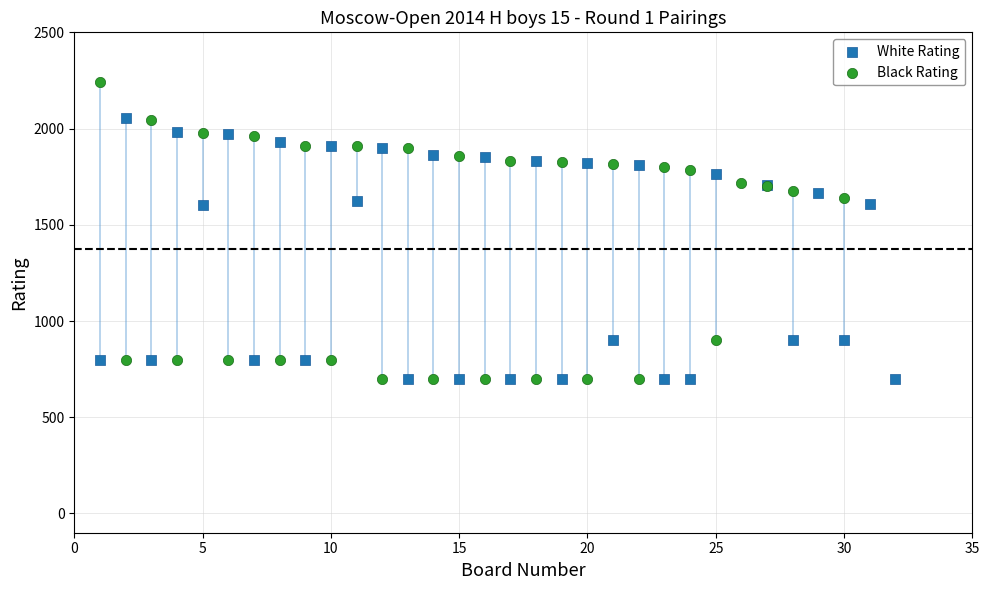

Which series reaches the maximum Y coordinate?

Black Rating